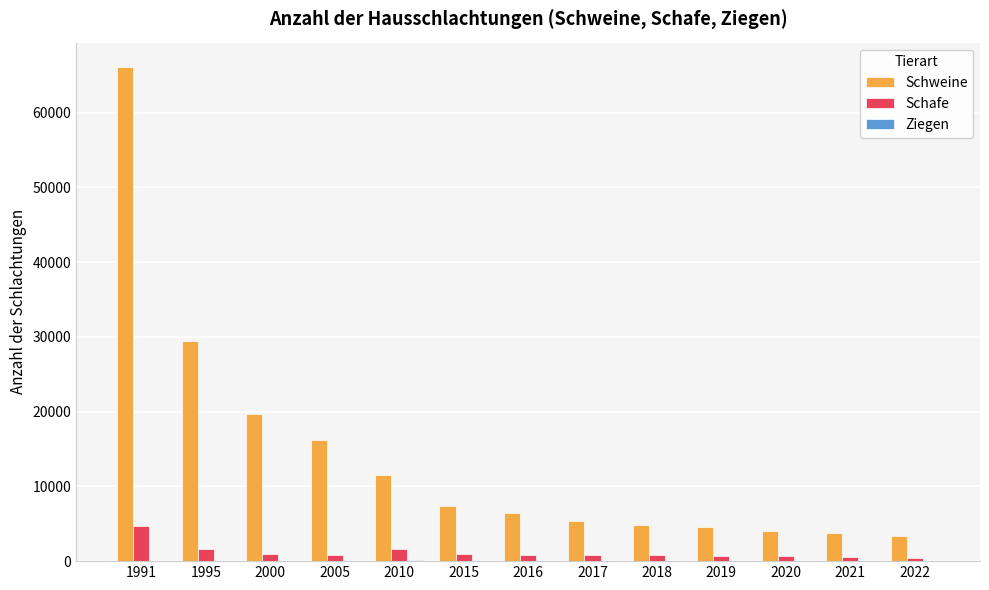

What is the sum of all Schafe values?

15374